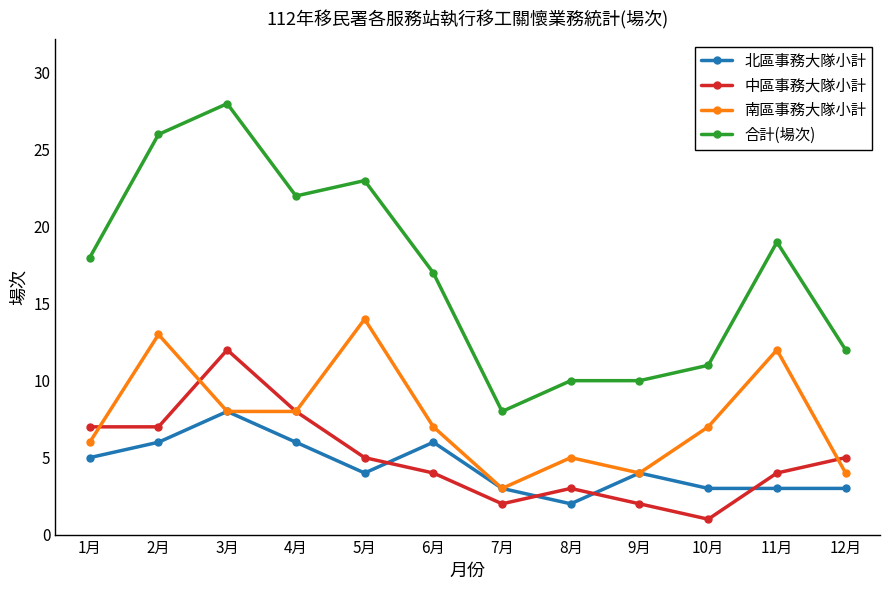

Count the number of categories in the chart.

12